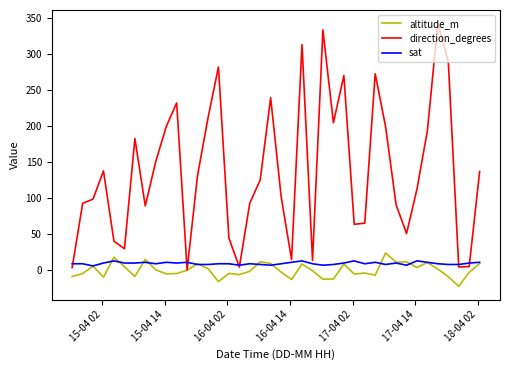

What is the maximum value shown in the chart?

342.3